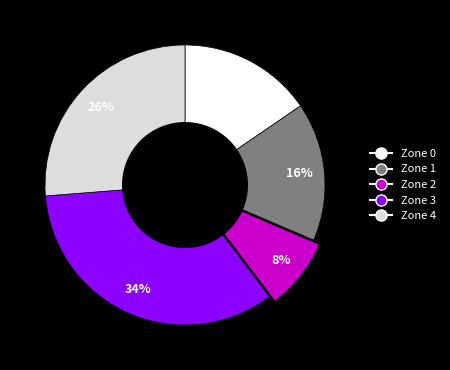

Count the number of slices in the pie.

5